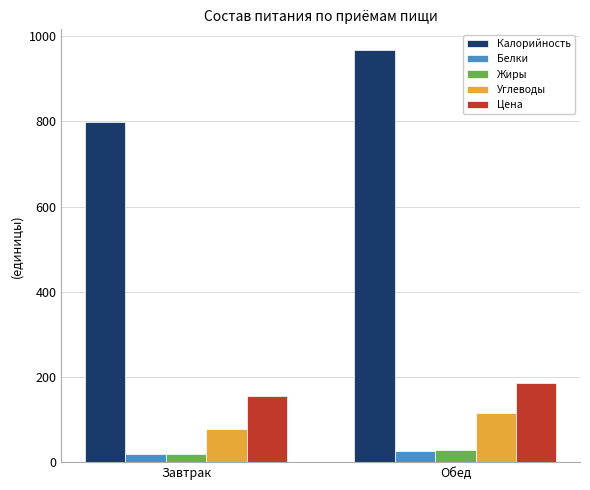

What is the label of the 1st bar from the right?

Обед